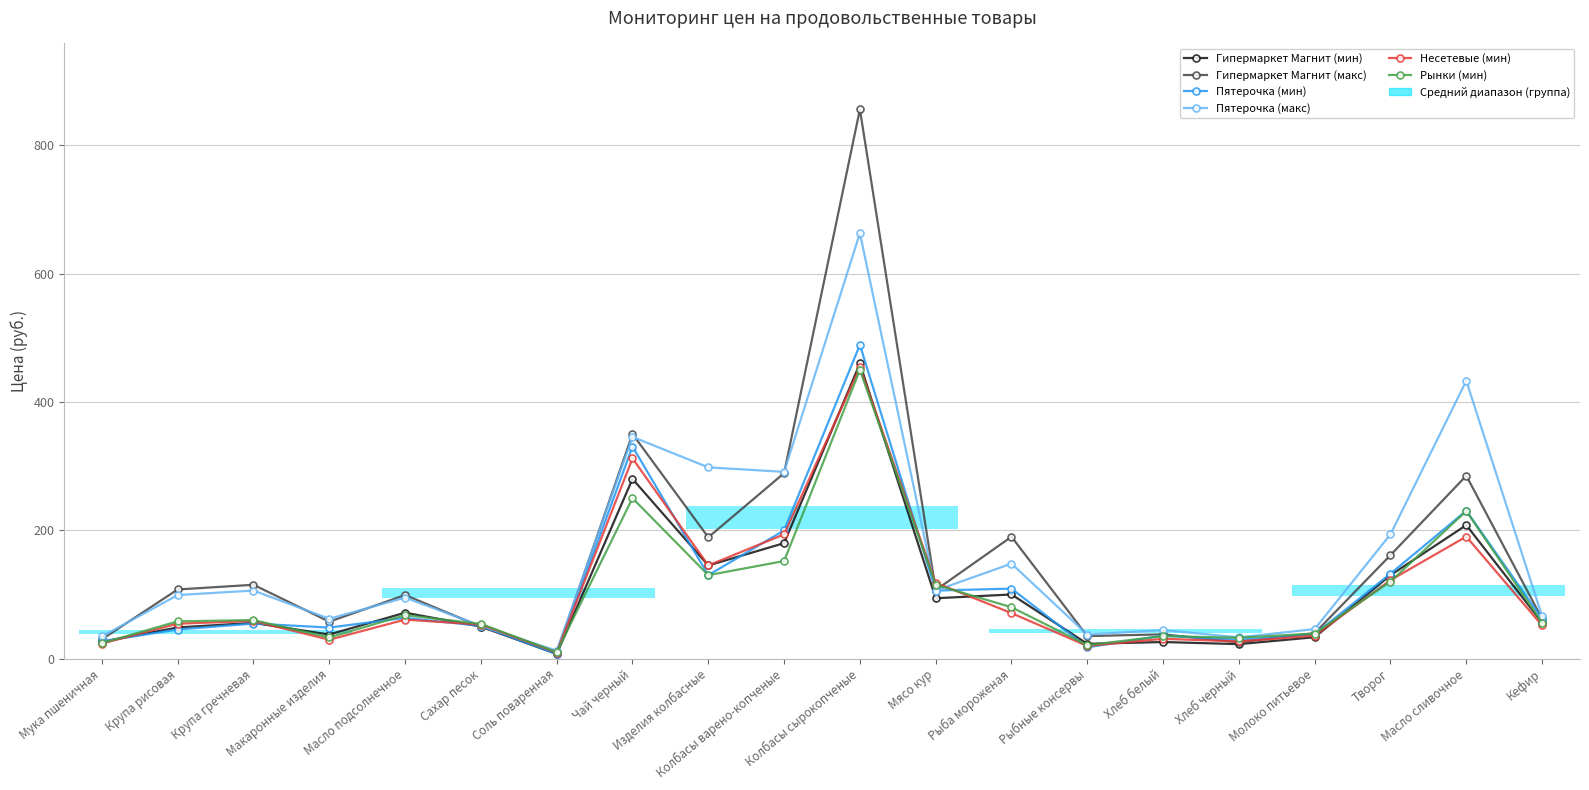

Rank the categories by Несетевые (мин) value from highest to lowest.

Колбасы сырокопченые, Чай черный, Колбасы варено-копченые, Масло сливочное, Изделия колбасные, Творог, Мясо кур, Рыба мороженая, Масло подсолнечное, Крупа гречневая, Крупа рисовая, Сахар песок, Кефир, Молоко питьевое, Хлеб белый, Макаронные изделия, Хлеб черный, Мука пшеничная, Рыбные консервы, Соль поваренная